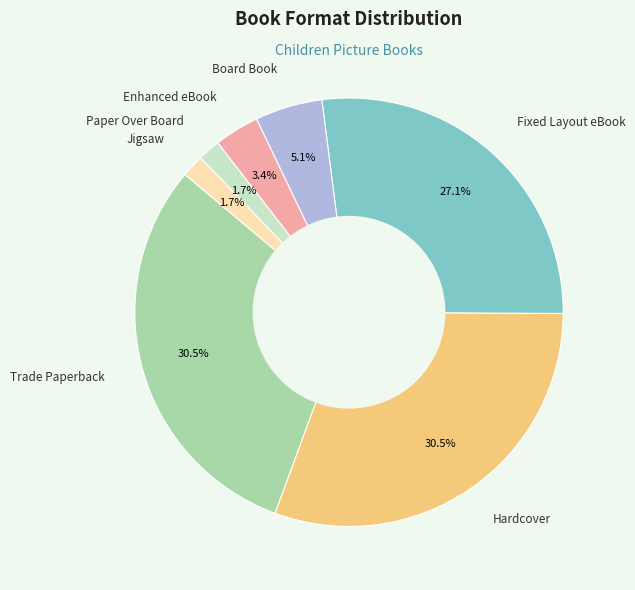

Is there a majority slice in this chart?

No